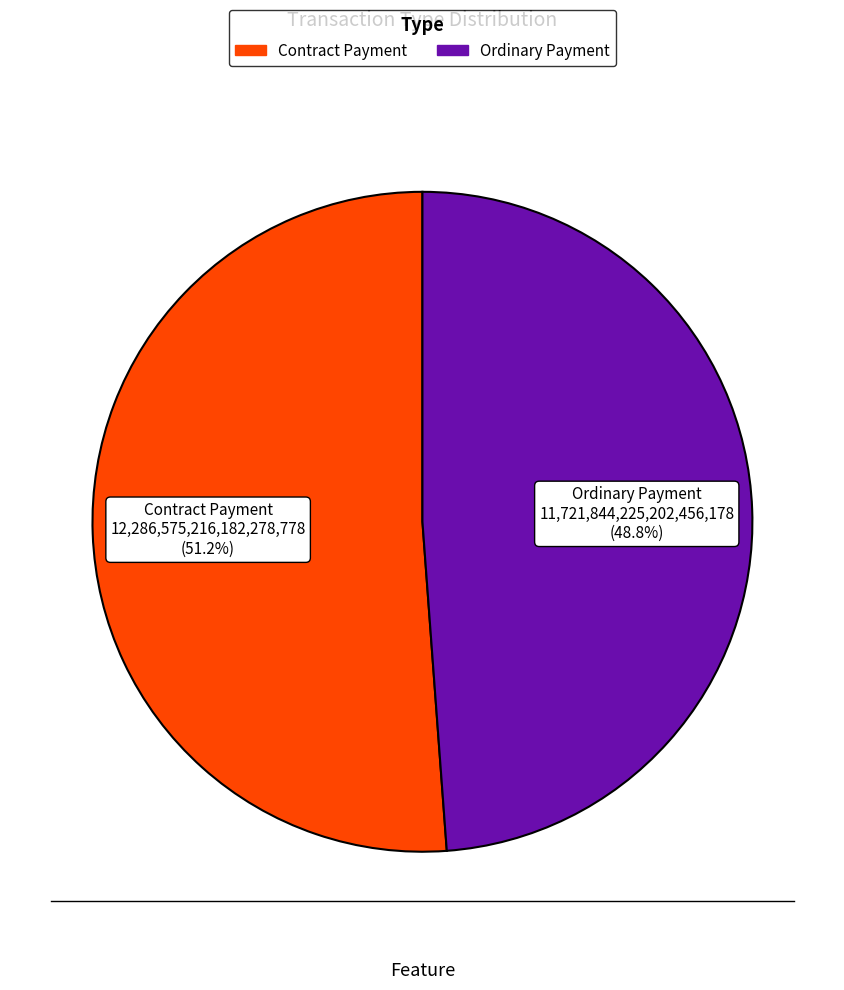

To the nearest percent, what is the average slice percentage?

50%